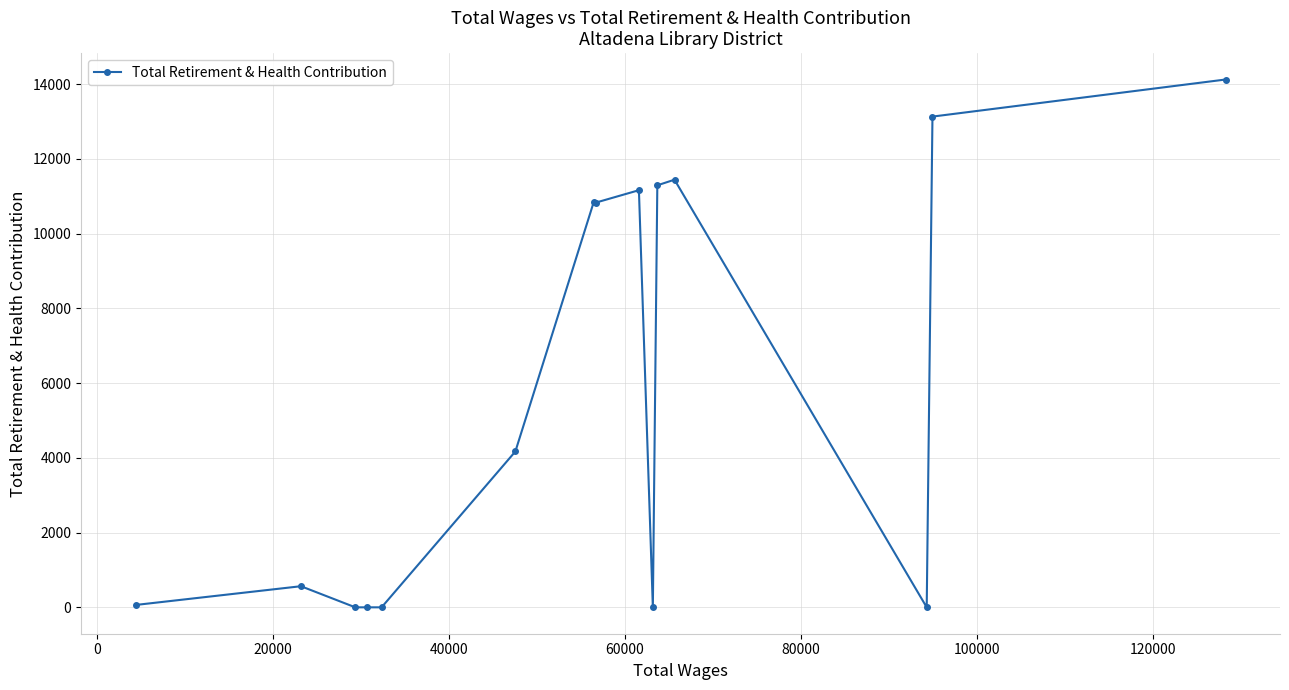

What is the average value?

5842